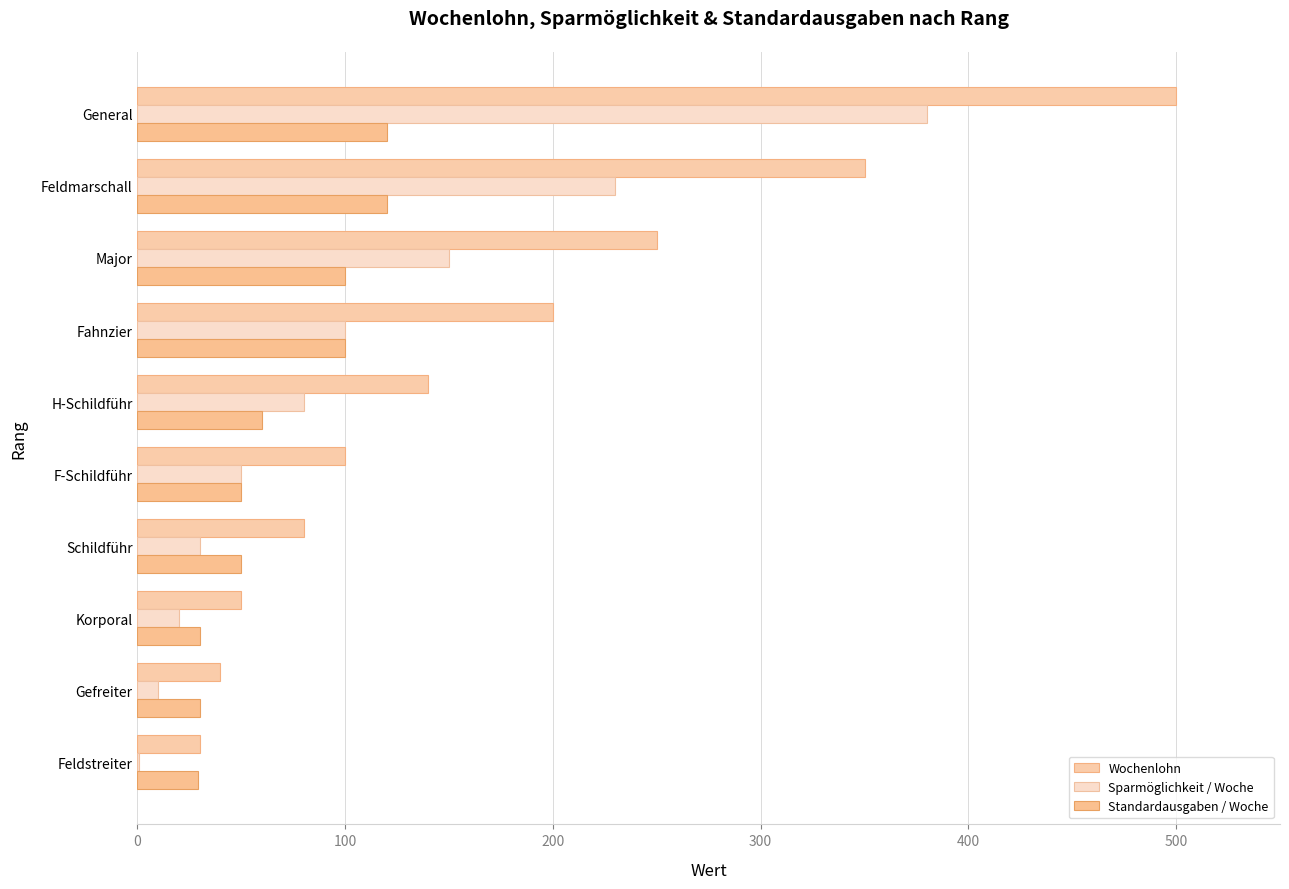

What is the difference between the maximum and minimum values in the Wochenlohn series?

470